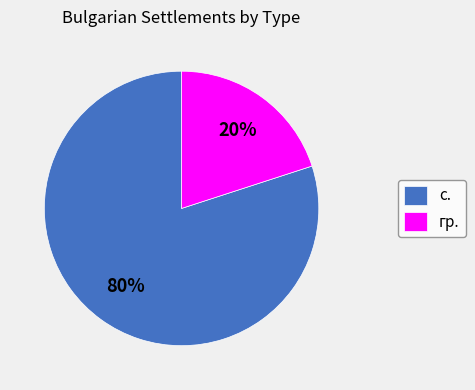

To the nearest percent, what portion does с. represent?

80%